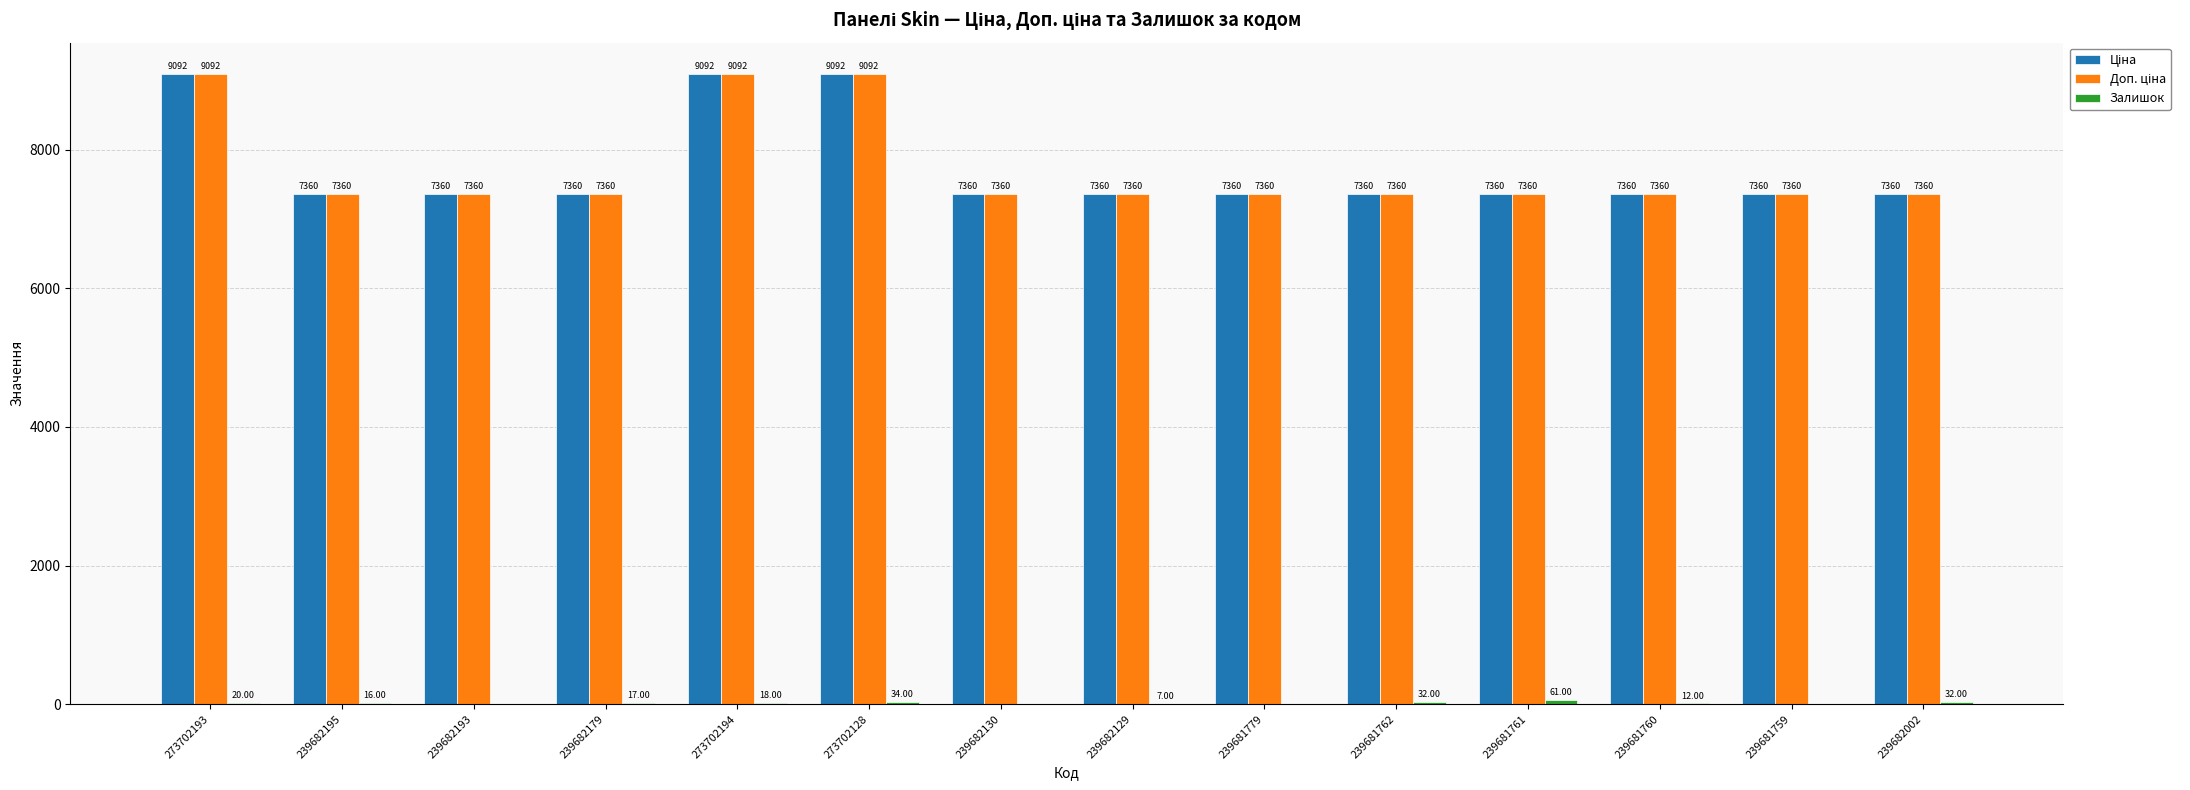

At which category is the sum across all series the highest?

273702128